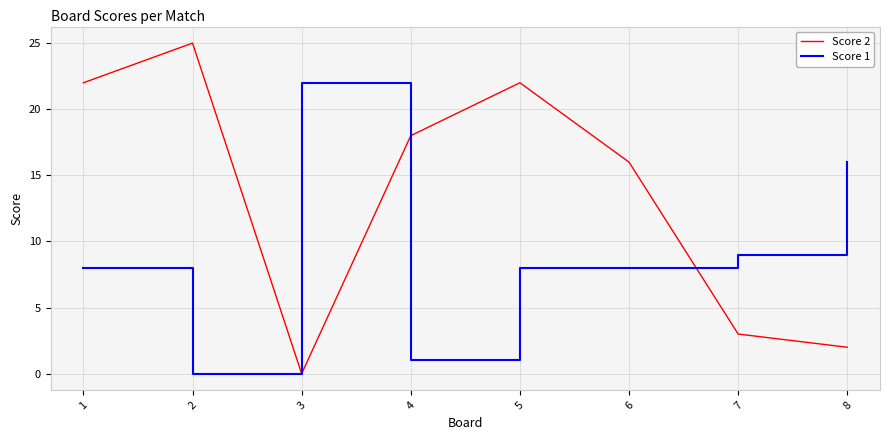

What is the spread (max minus min) of values at 4?

17